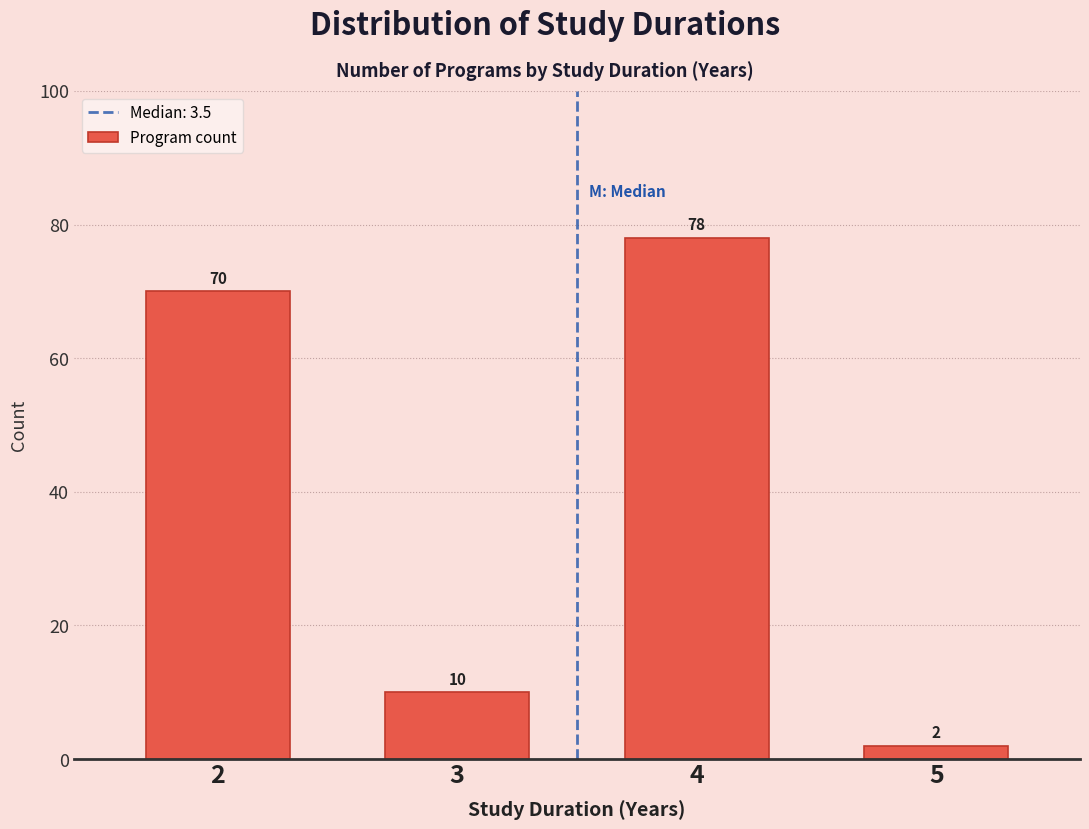

Reading right to left, list all the values displayed in this chart.

2	78	10	70